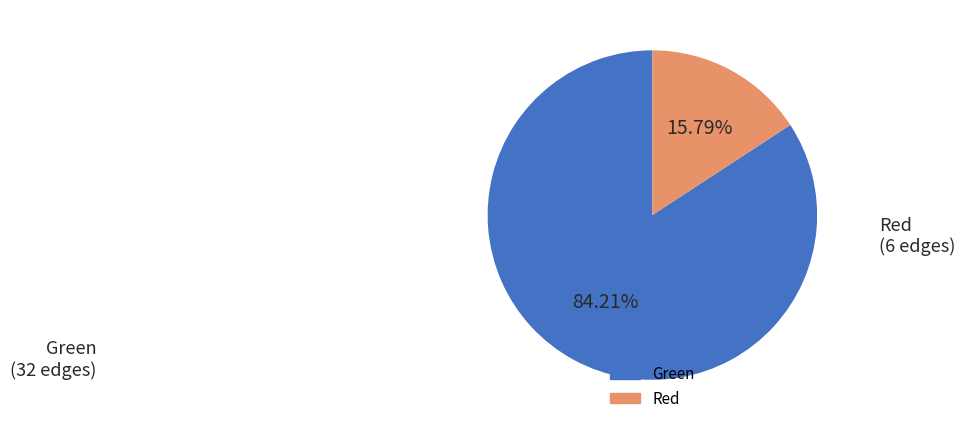

Combined, do Green and Red account for over 50%?

Yes